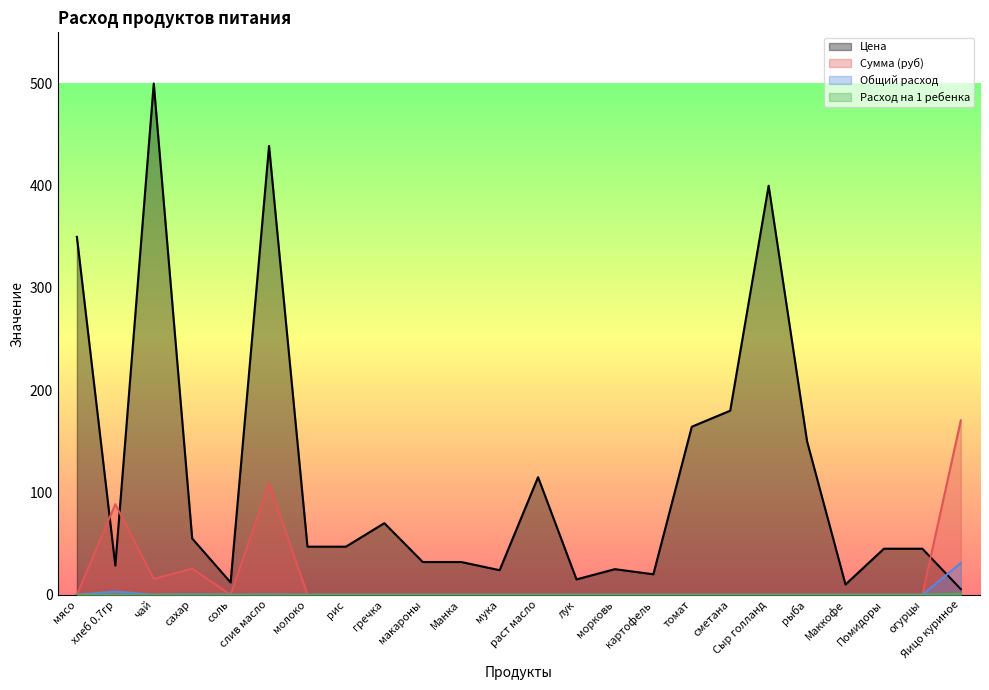

How many lines are shown in the chart?

4